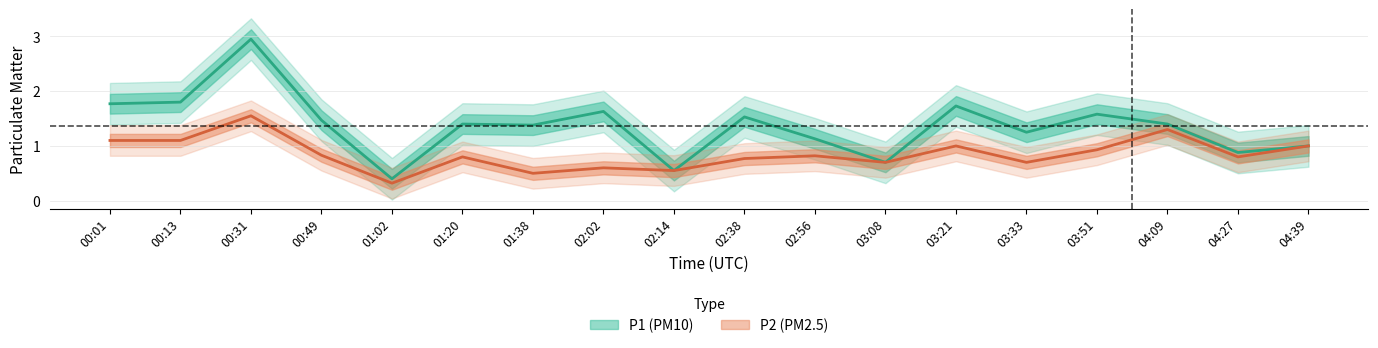

List the series in order of their peak value, lowest first.

P2, P1